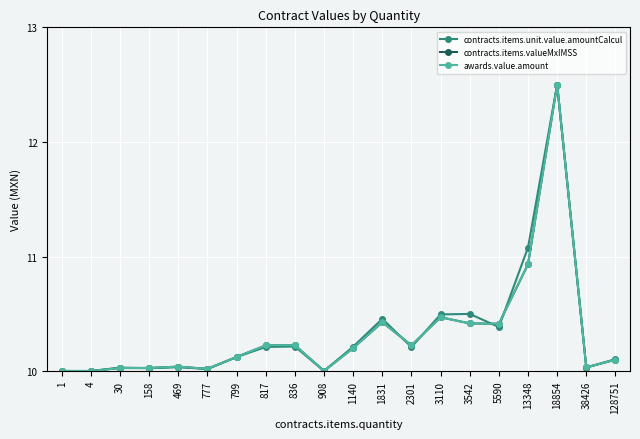

Reading left to right, what are all the values shown in this chart?

contracts.items.unit.value.amountCalcul: 1=10.0	4=10.0	30=10.0	158=10.0	469=10.0	777=10.0	799=10.1	817=10.2	836=10.2	908=10.0	1140=10.2	1831=10.5	2301=10.2	3110=10.5	3542=10.5	5590=10.4	13348=11.1	18854=12.5	38426=10.0	128751=10.1
contracts.items.valueMxIMSS: 1=10.0	4=10.0	30=10.0	158=10.0	469=10.0	777=10.0	799=10.1	817=10.2	836=10.2	908=10.0	1140=10.2	1831=10.4	2301=10.2	3110=10.5	3542=10.4	5590=10.4	13348=10.9	18854=12.5	38426=10.0	128751=10.1
awards.value.amount: 1=10.0	4=10.0	30=10.0	158=10.0	469=10.0	777=10.0	799=10.1	817=10.2	836=10.2	908=10.0	1140=10.2	1831=10.4	2301=10.2	3110=10.5	3542=10.4	5590=10.4	13348=10.9	18854=12.5	38426=10.0	128751=10.1